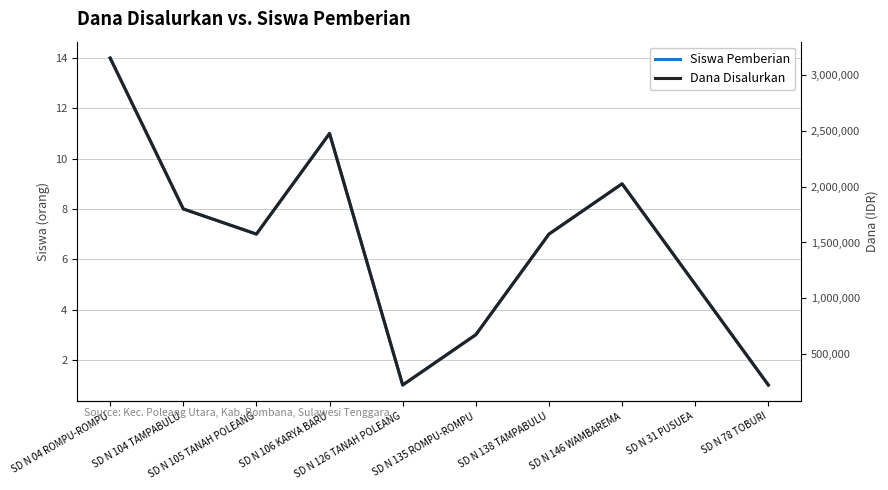

The value of Siswa Pemberian at SD N 135 ROMPU-ROMPU is 3. True or false?

True